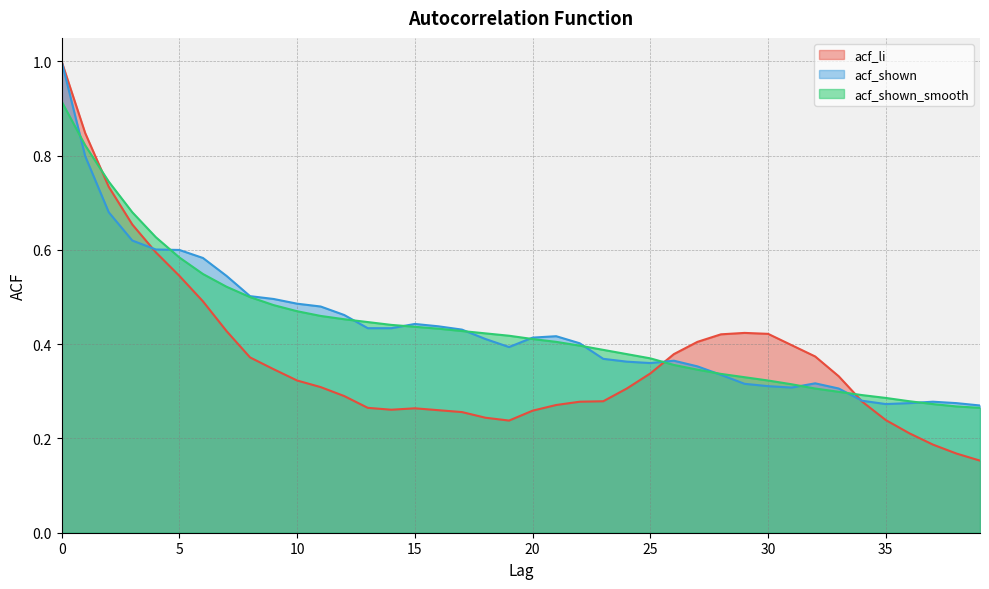

At which category does acf_li reach its first local peak?

15